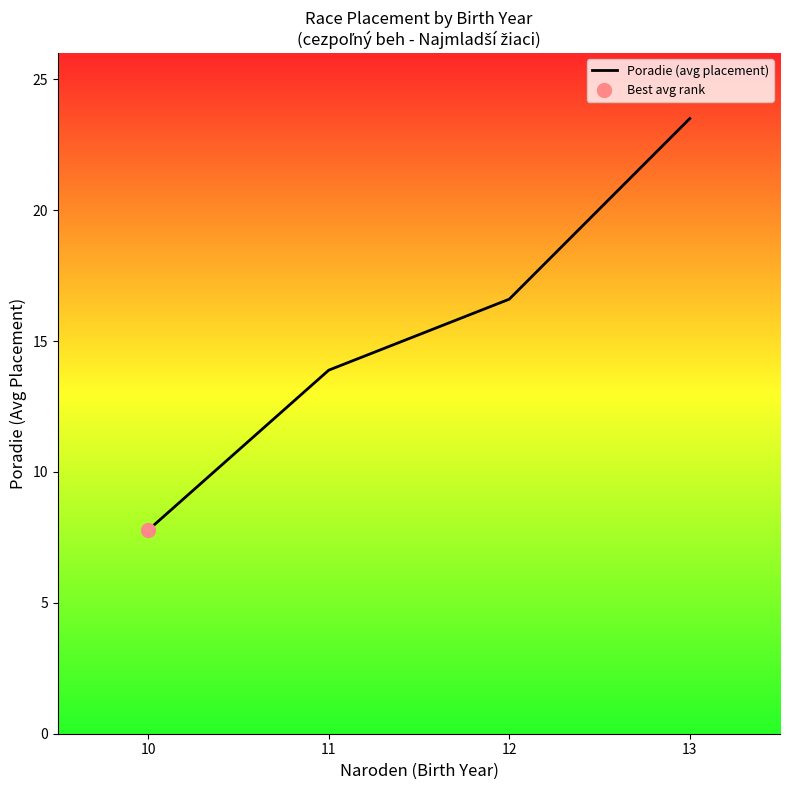

Which has a higher value, 11 or 10?

11